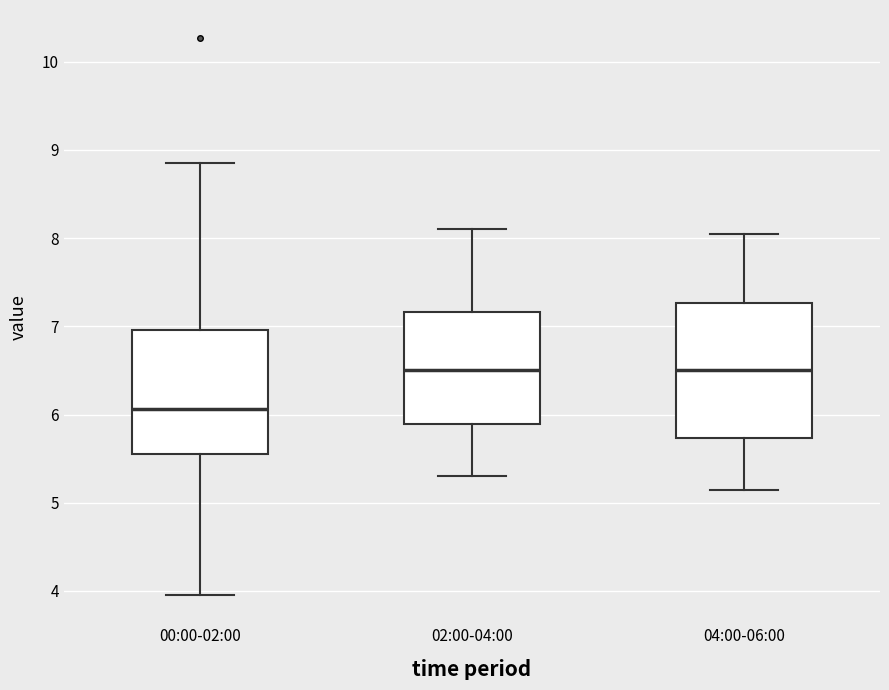

Where does the lower whisker of the box for 00:00-02:00 end on the y-axis? The values are not printed on the chart, so give them approximately, as read against the axis.

4.0